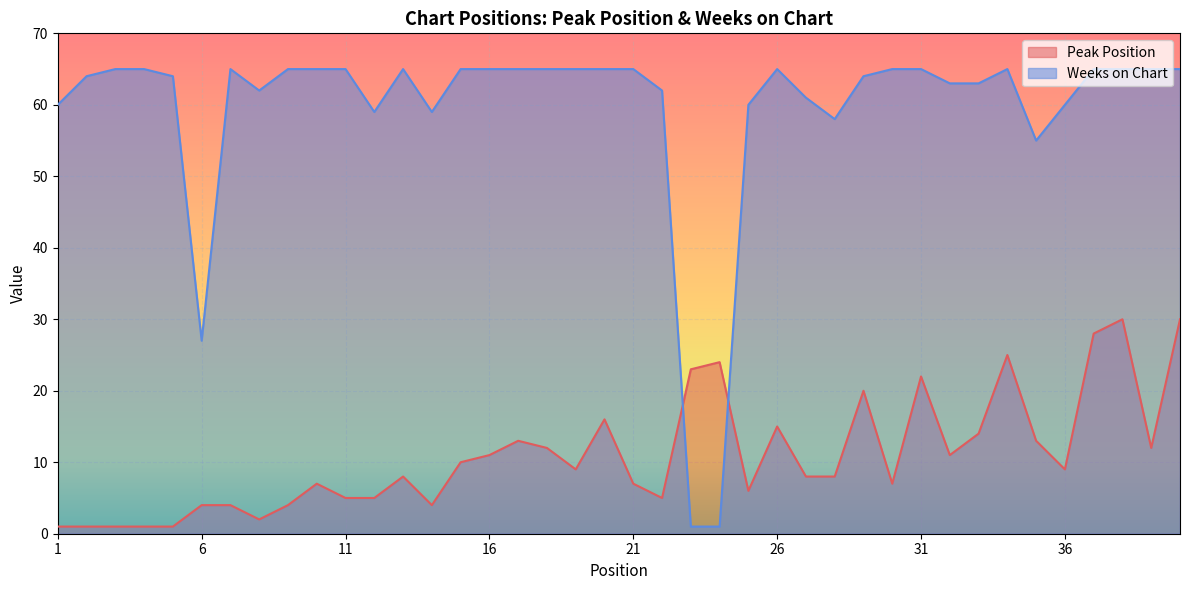

Which series has the largest total across all categories?

Weeks on Chart